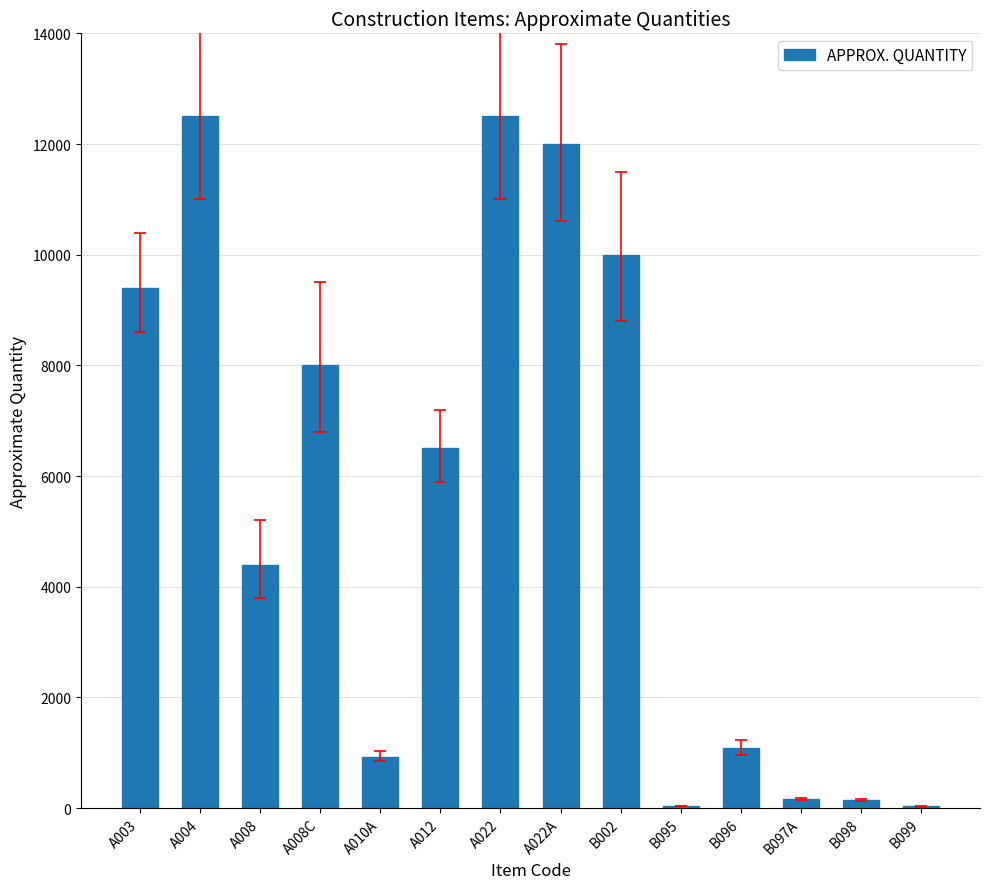

What is the greatest value displayed?

12500